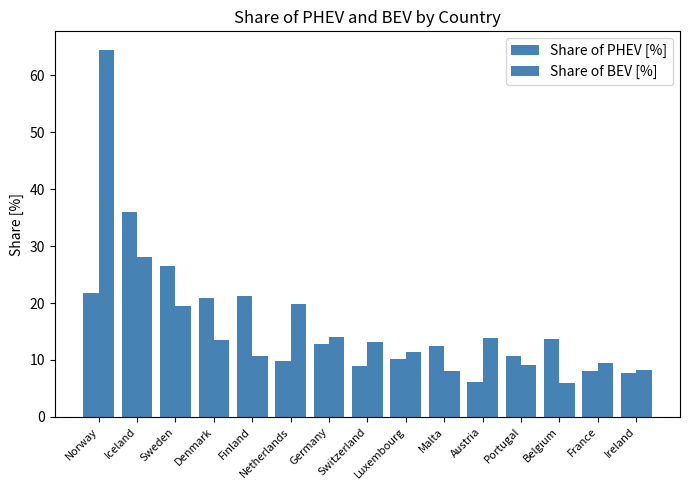

Reading right to left, transcribe all the data shown in this chart.

Share of PHEV [%]: Ireland=7.7	France=8.1	Belgium=13.7	Portugal=10.8	Austria=6.1	Malta=12.5	Luxembourg=10.1	Switzerland=9.0	Germany=12.9	Netherlands=9.8	Finland=21.2	Denmark=20.9	Sweden=26.5	Iceland=35.9	Norway=21.7
Share of BEV [%]: Ireland=8.3	France=9.5	Belgium=5.9	Portugal=9.2	Austria=13.9	Malta=8.0	Luxembourg=11.4	Switzerland=13.2	Germany=14.0	Netherlands=19.9	Finland=10.6	Denmark=13.6	Sweden=19.5	Iceland=28.1	Norway=64.5